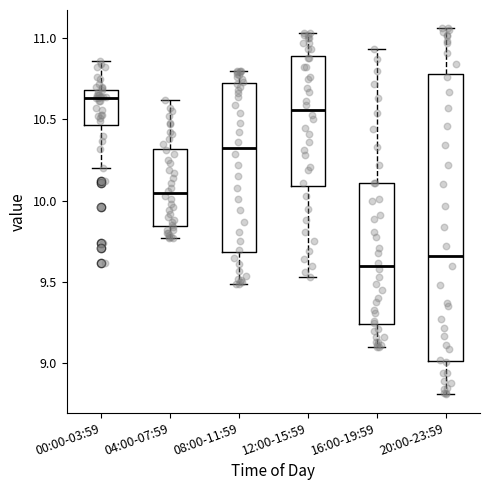

Where is the upper edge of the box for 08:00-11:59 on the y-axis? The values are not printed on the chart, so give them approximately, as read against the axis.

10.70